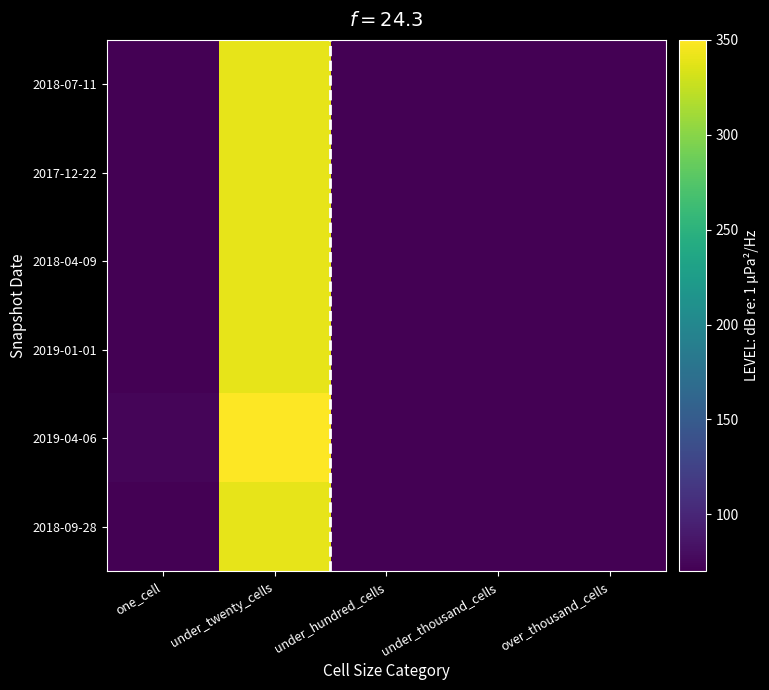

How many data points does each series have?

5